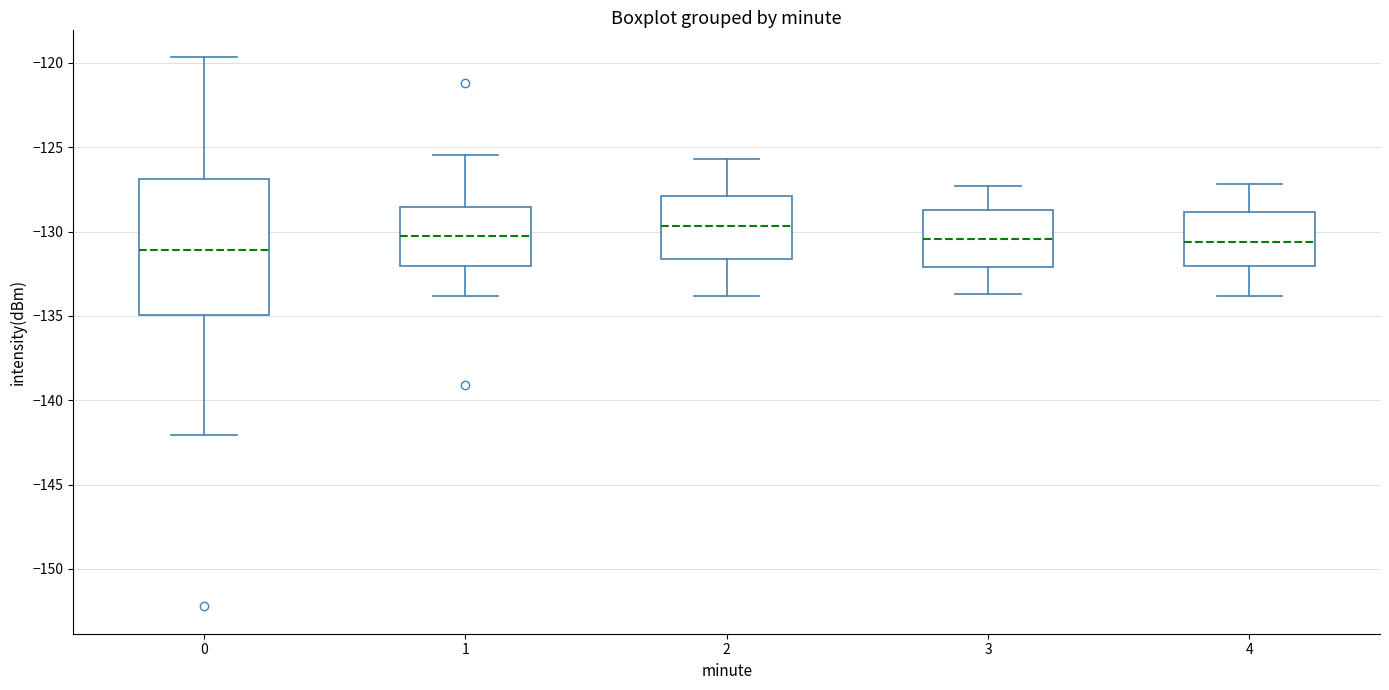

Where does the upper whisker of the box at x = 4 end on the y-axis? The values are not printed on the chart, so give them approximately, as read against the axis.

-127.0